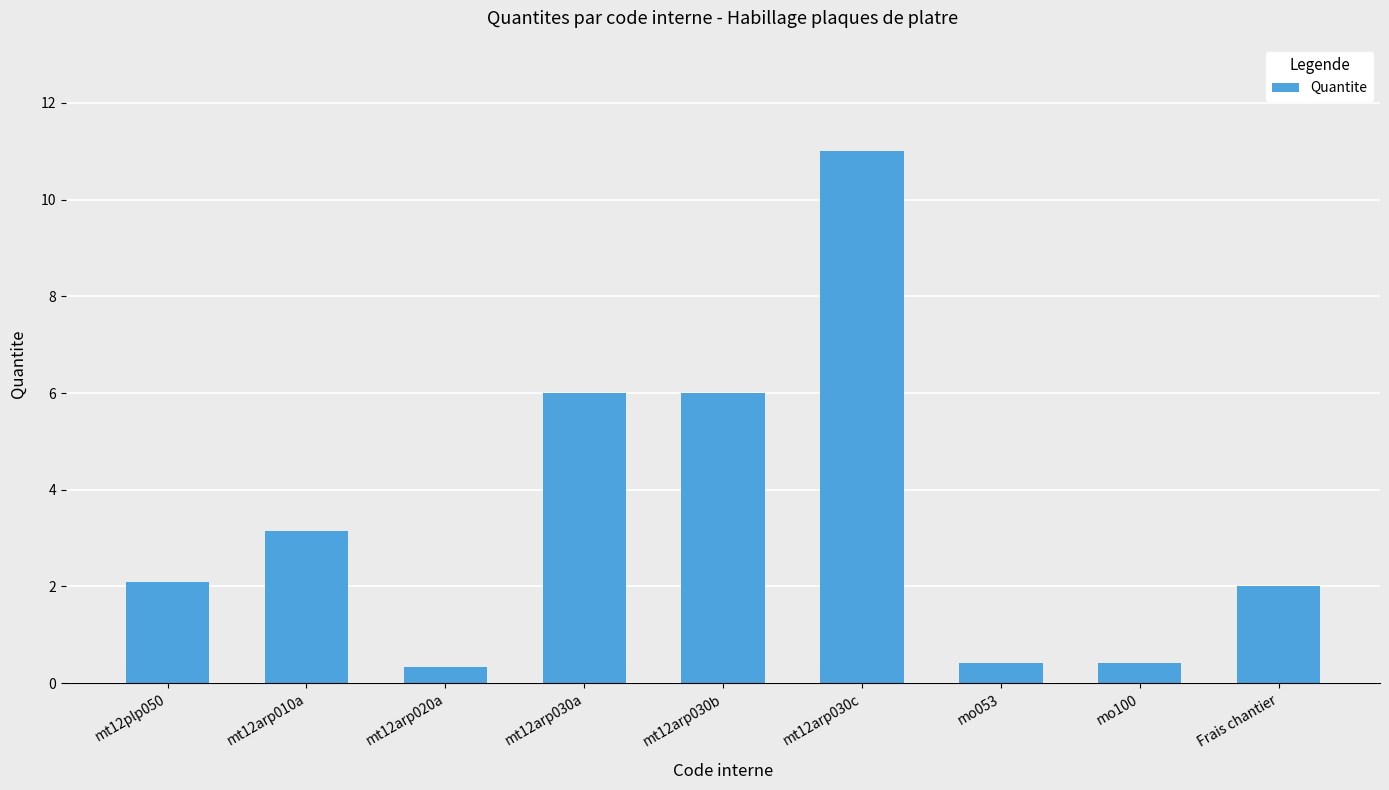

What is the change in value from mt12plp050 to mt12arp030c?

+8.9